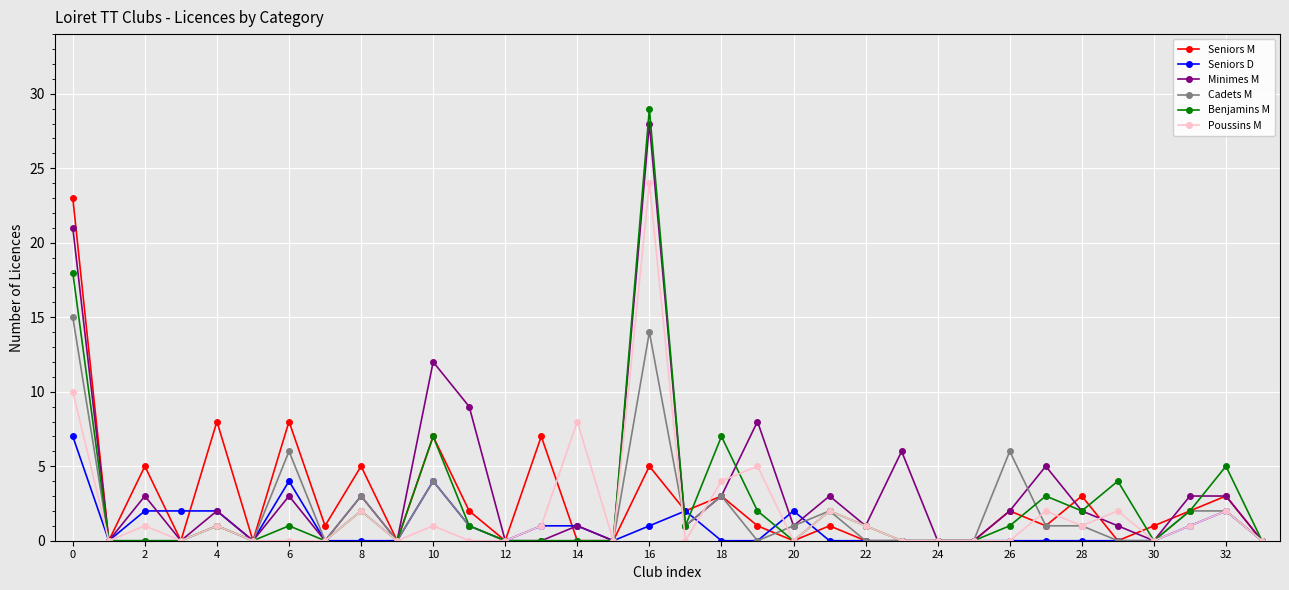

What is the maximum value shown in the chart?

29